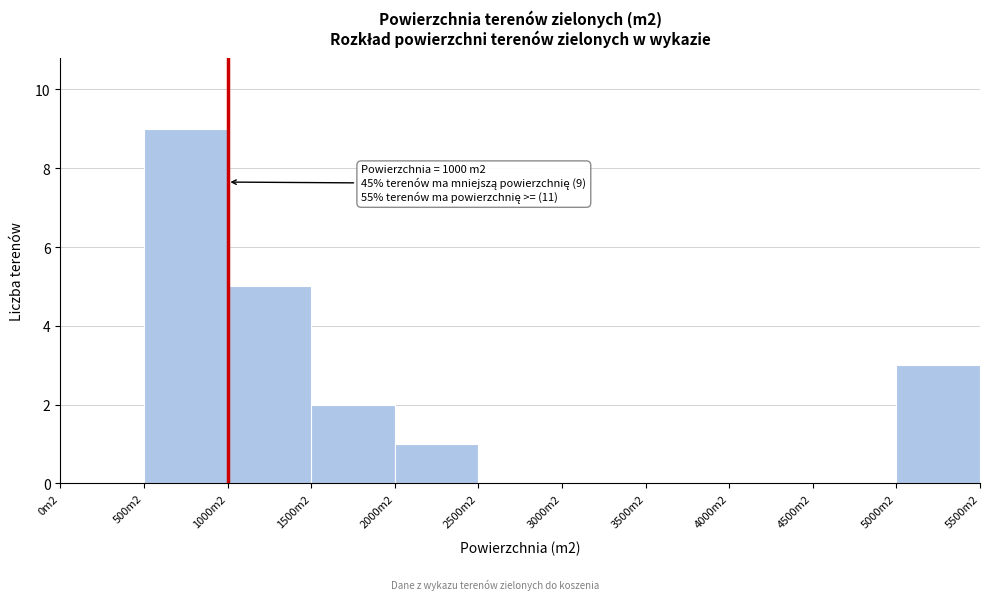

Reading left to right, what are all the values shown in this chart?

0m2=0	500m2=9	1000m2=5	1500m2=2	2000m2=1	2500m2=0	3000m2=0	3500m2=0	4000m2=0	4500m2=0	5000m2=3